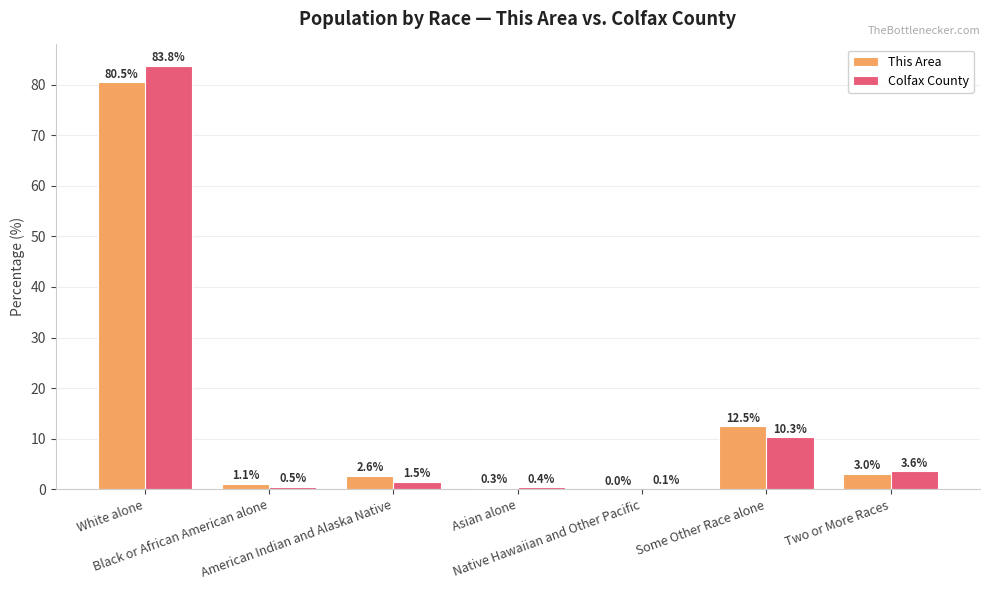

What is the greatest value displayed?

83.8